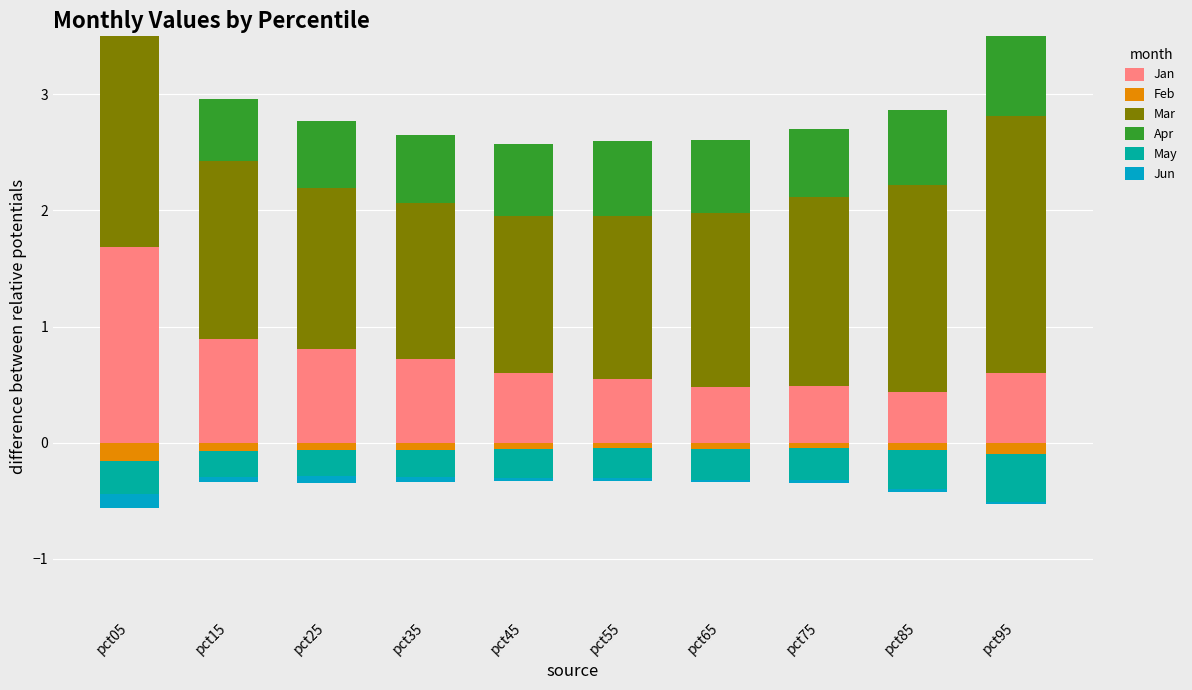

At which category does the chart reach its minimum across all series?

pct05